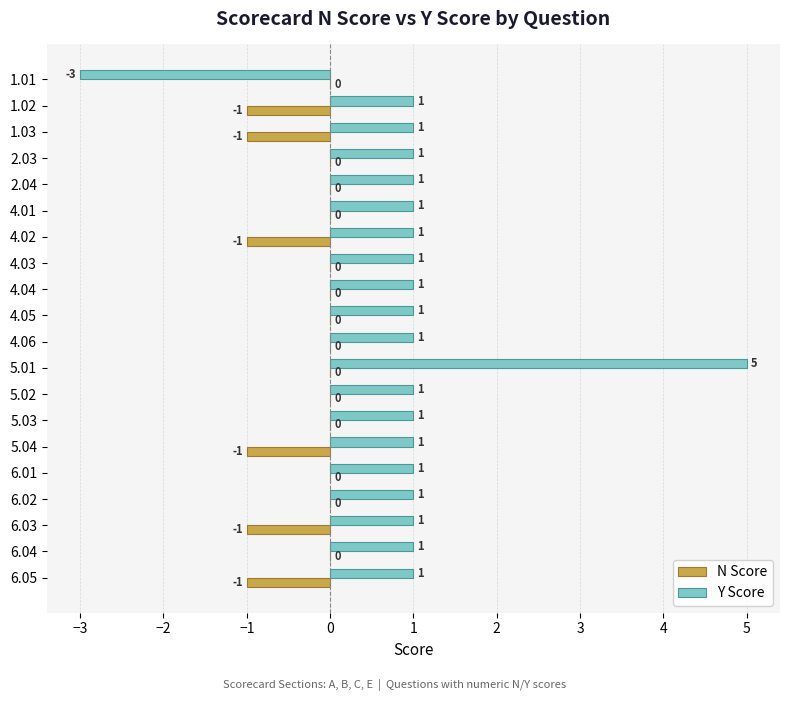

What is the sum of all N Score values?

-6